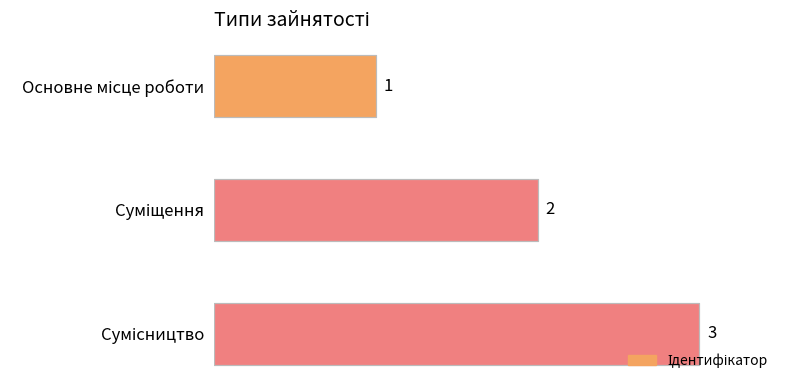

How many values are between 1 and 3?

3